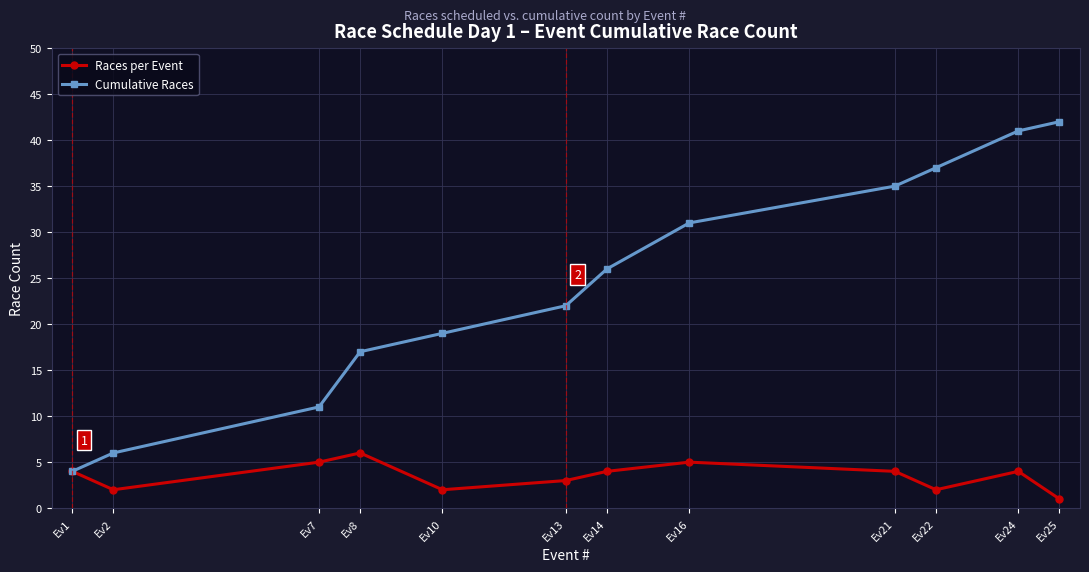

Between Ev1 and Ev22, which series saw the biggest shift?

Cumulative Races